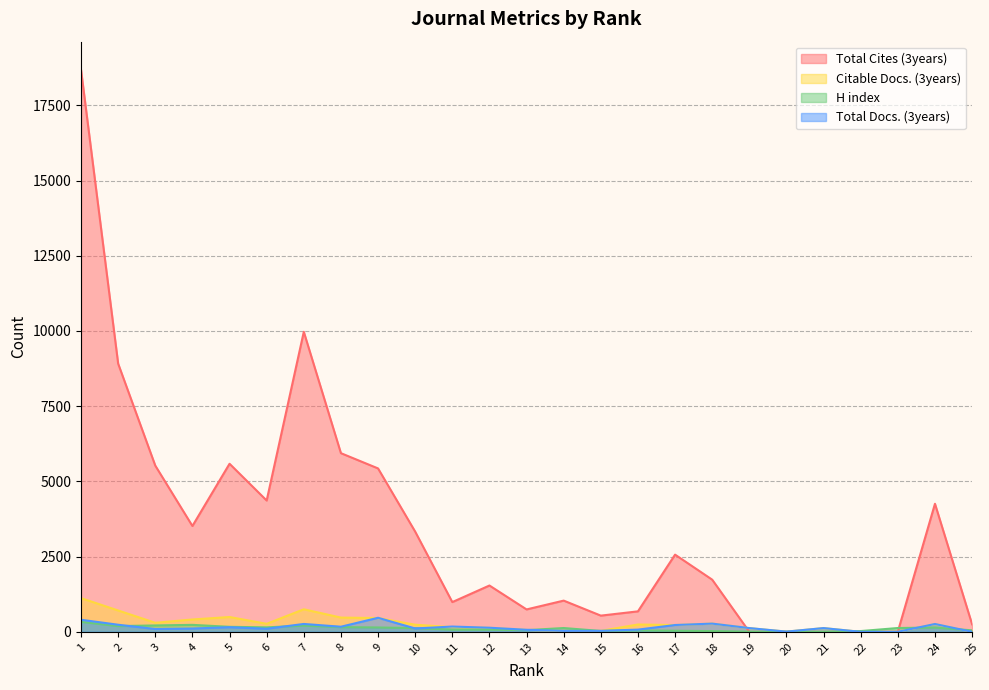

What is the value of the Total Cites (3years) point at the 4th from the left?

3517